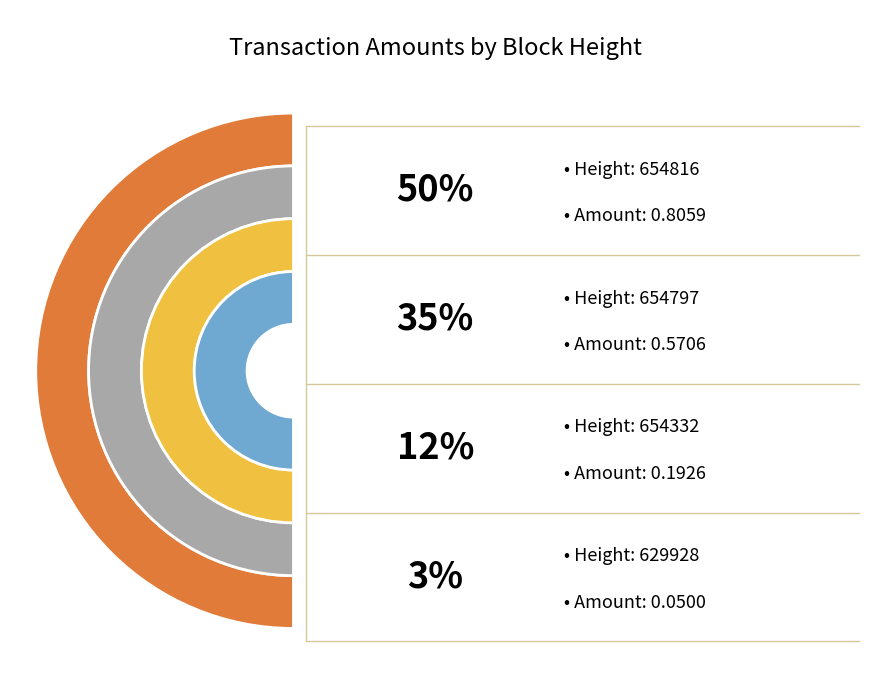

How many segments does this pie chart have?

4